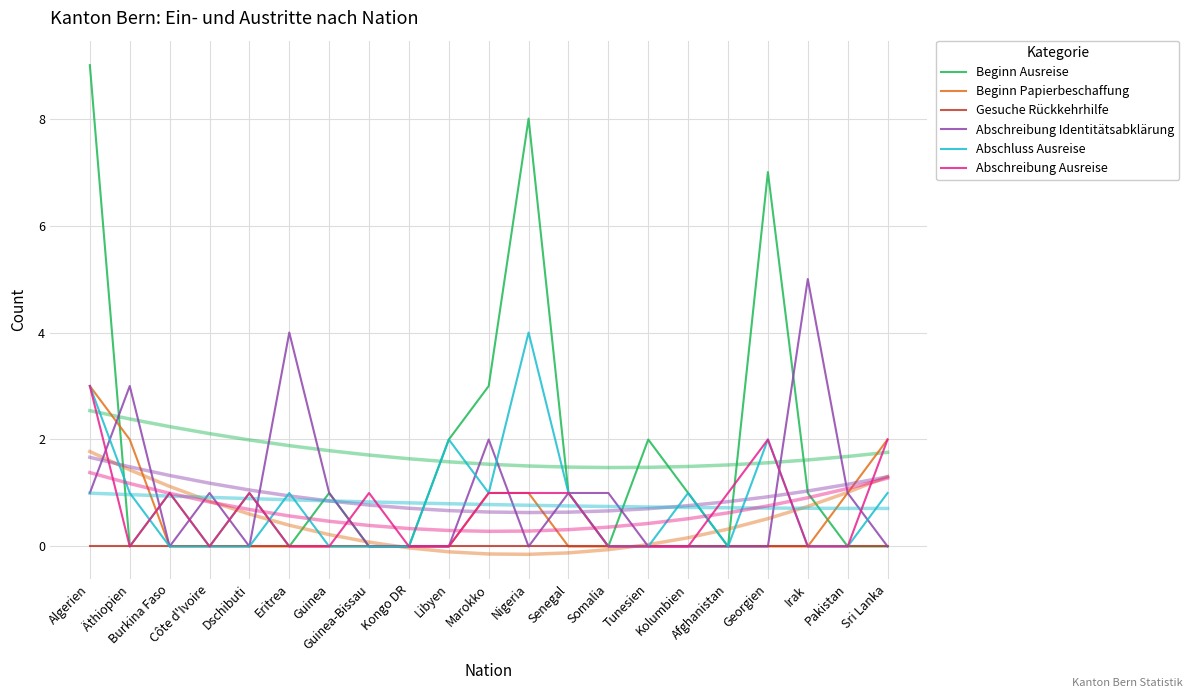

What are all the series names shown in the legend?

Beginn Ausreise, Beginn Papierbeschaffung, Gesuche Rückkehrhilfe, Abschreibung Identitätsabklärung, Abschluss Ausreise, Abschreibung Ausreise